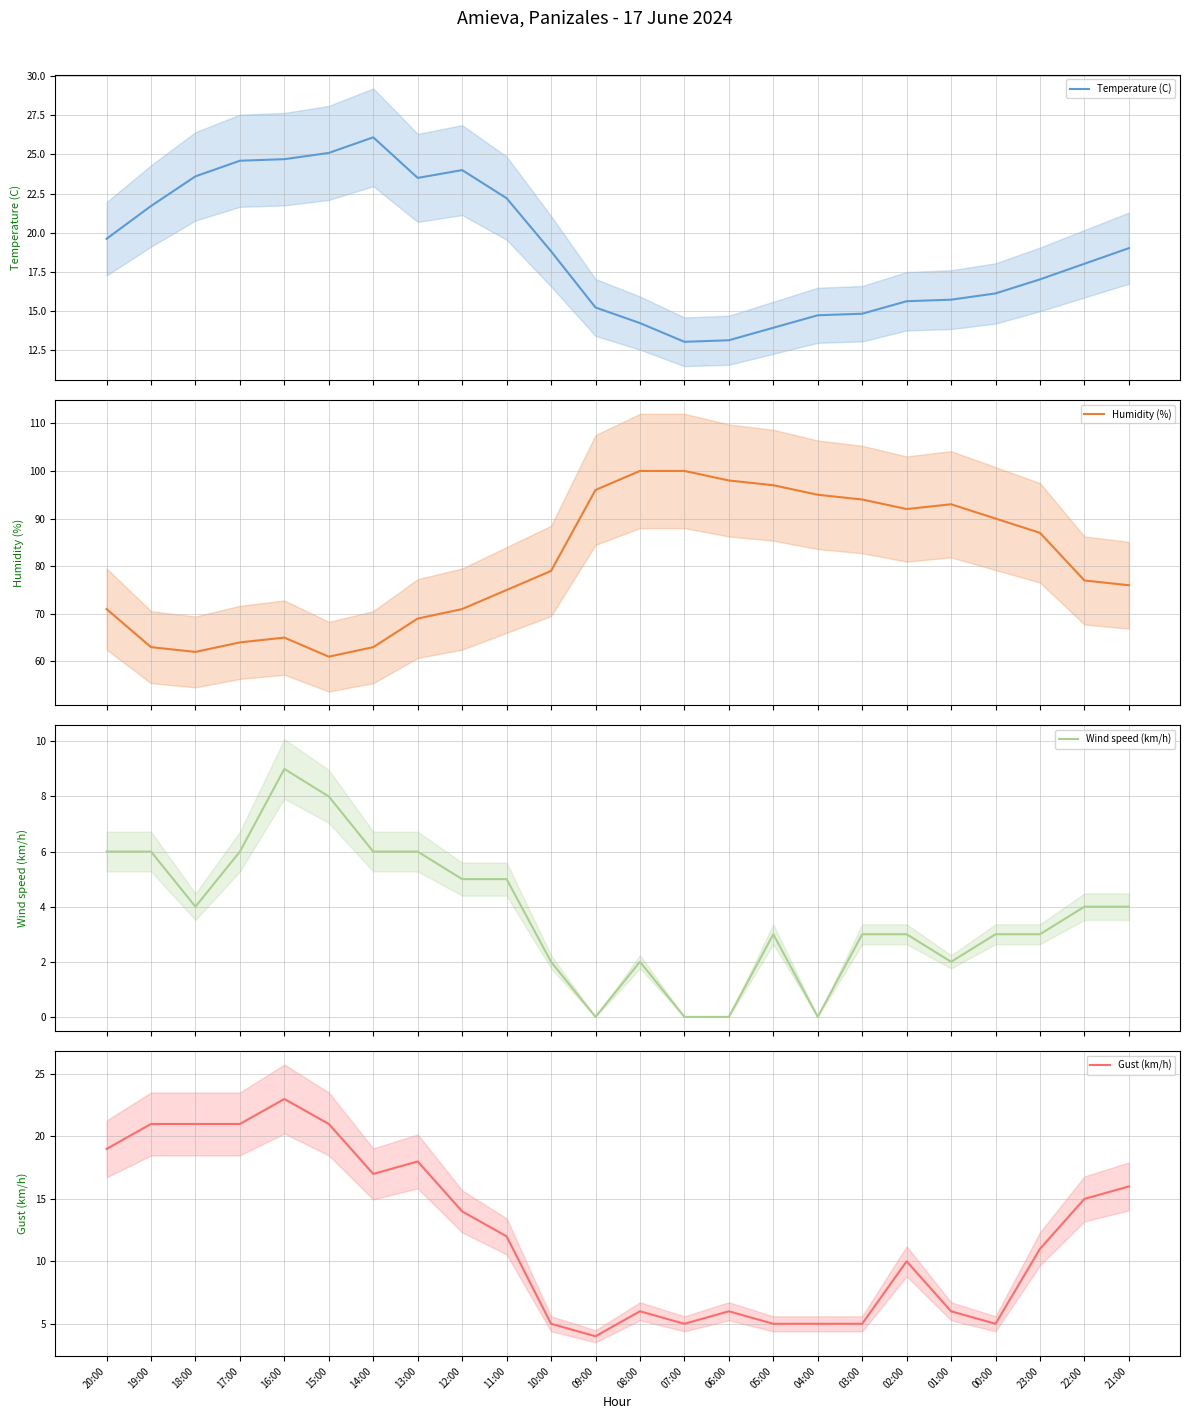

Is this an area chart (filled region under the line)?

No